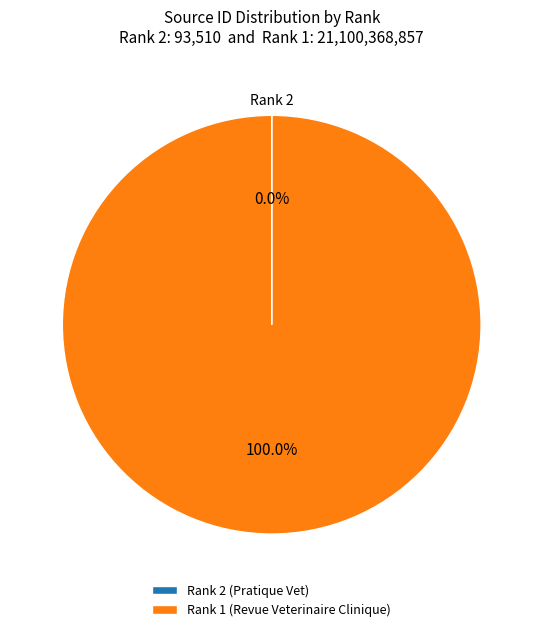

To the nearest percent, what percentage of the pie is Rank 1 (Revue Veterinaire Clinique)?

100%